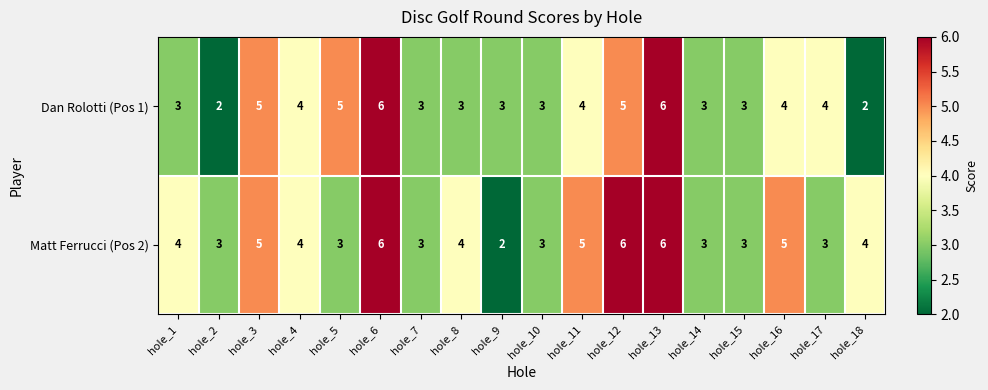

Rank the series by their average value, from lowest to highest.

Dan Rolotti (Pos 1), Matt Ferrucci (Pos 2)